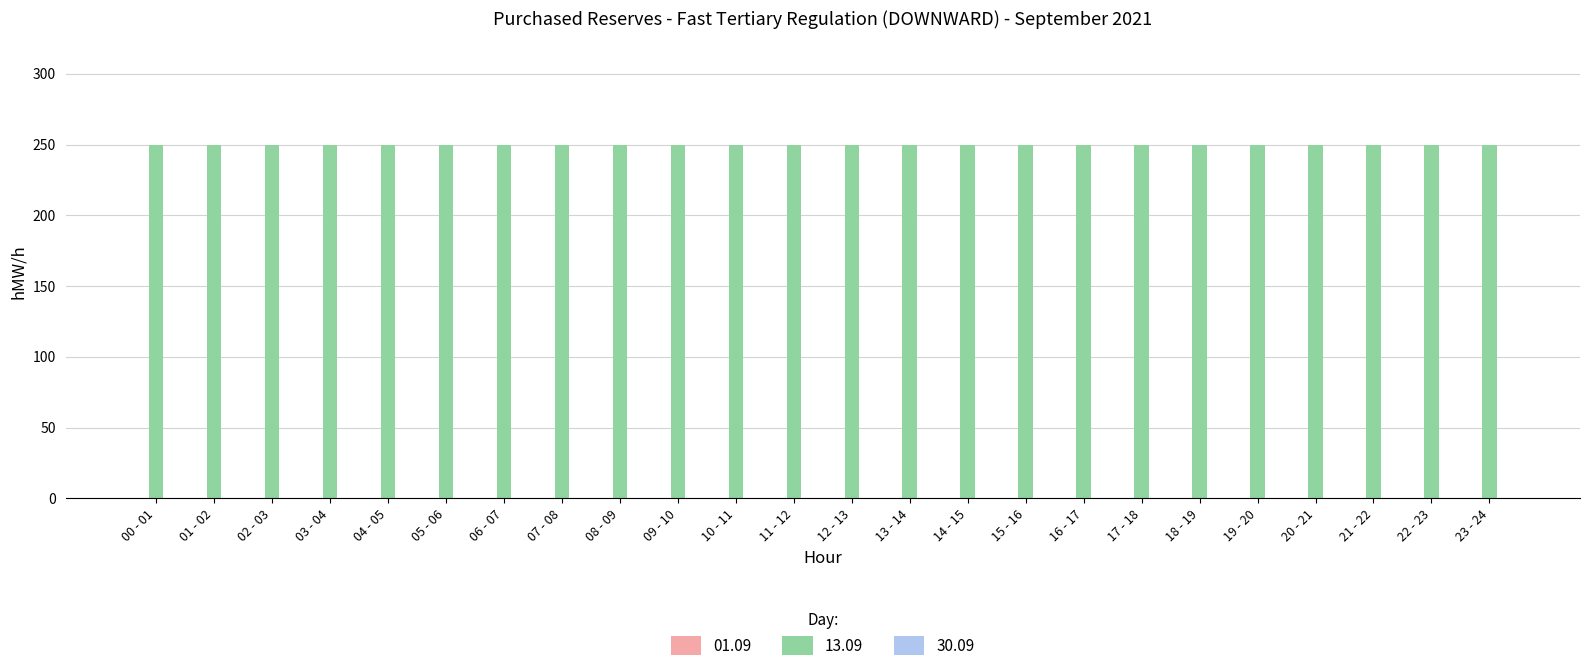

At how many categories does at least one series exceed 105?

24